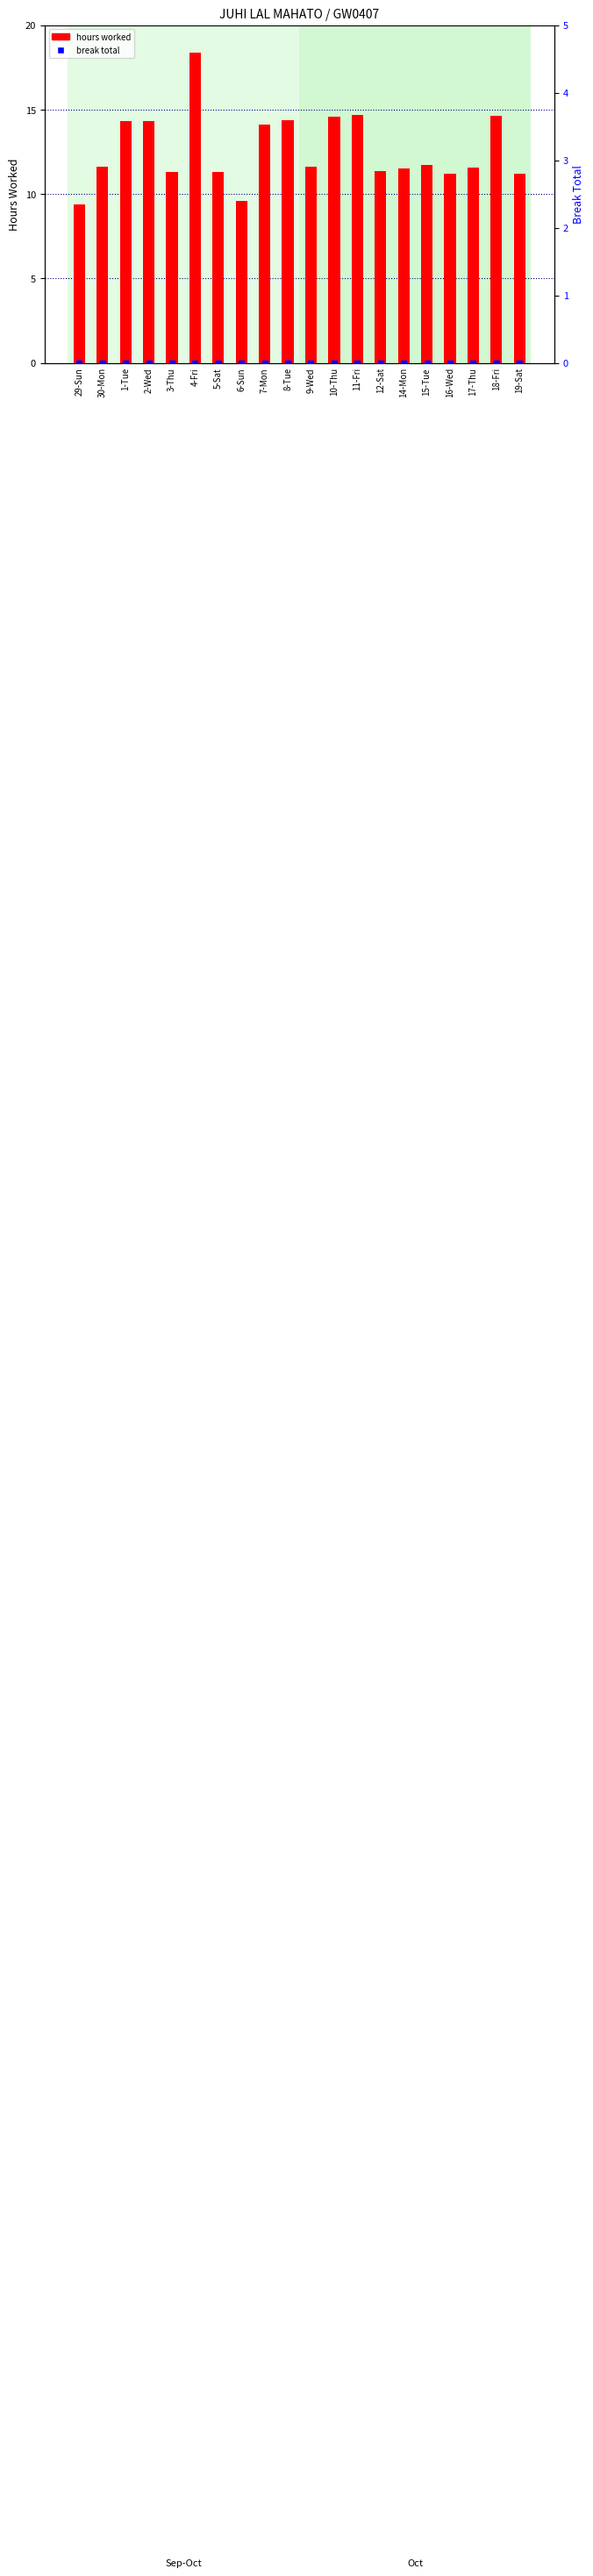

Is the value of break total at 18-Fri greater than the value of hours worked at 12-Sat?

No